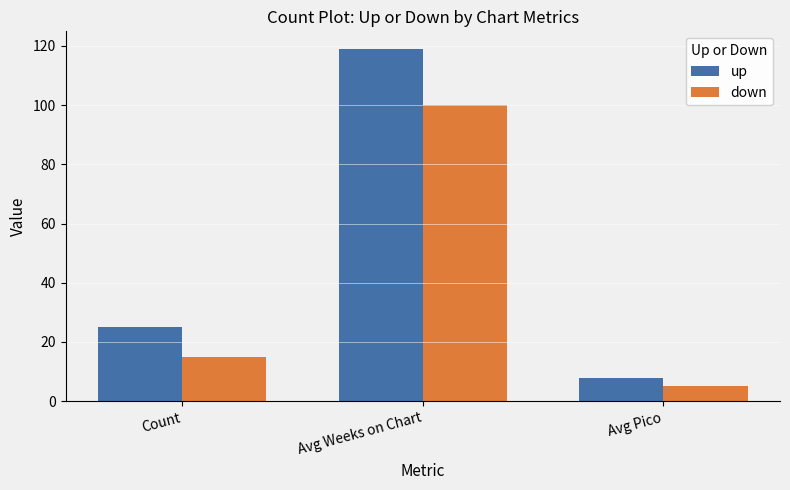

The value of up at Count is 6. True or false?

False